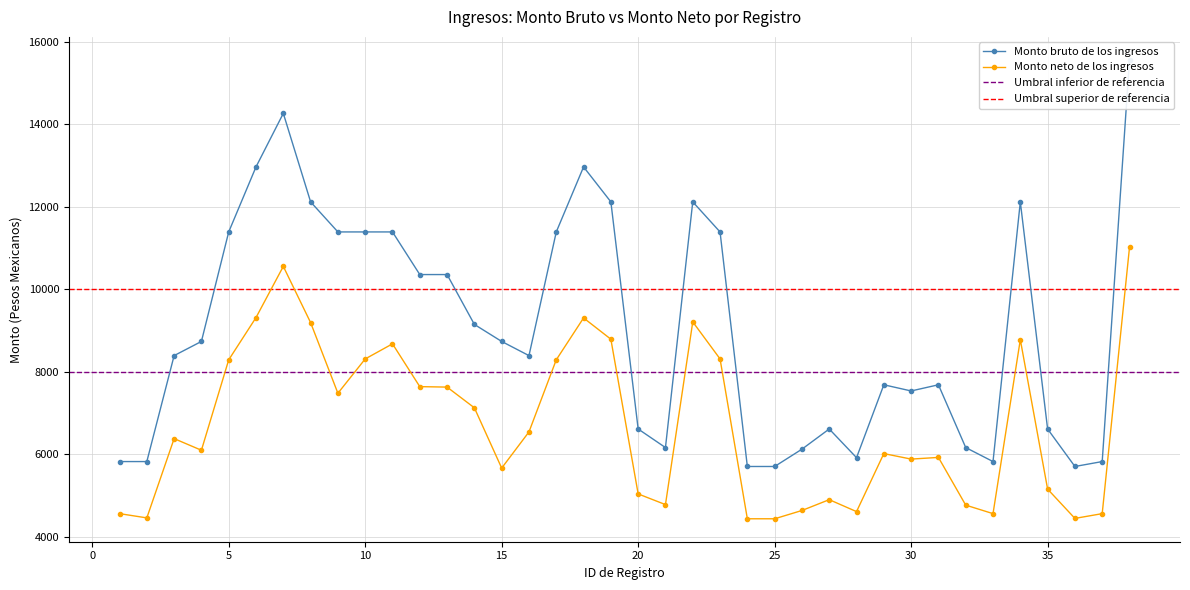

What is the difference between the Monto neto de los ingresos values at 5 and 12?

649.0